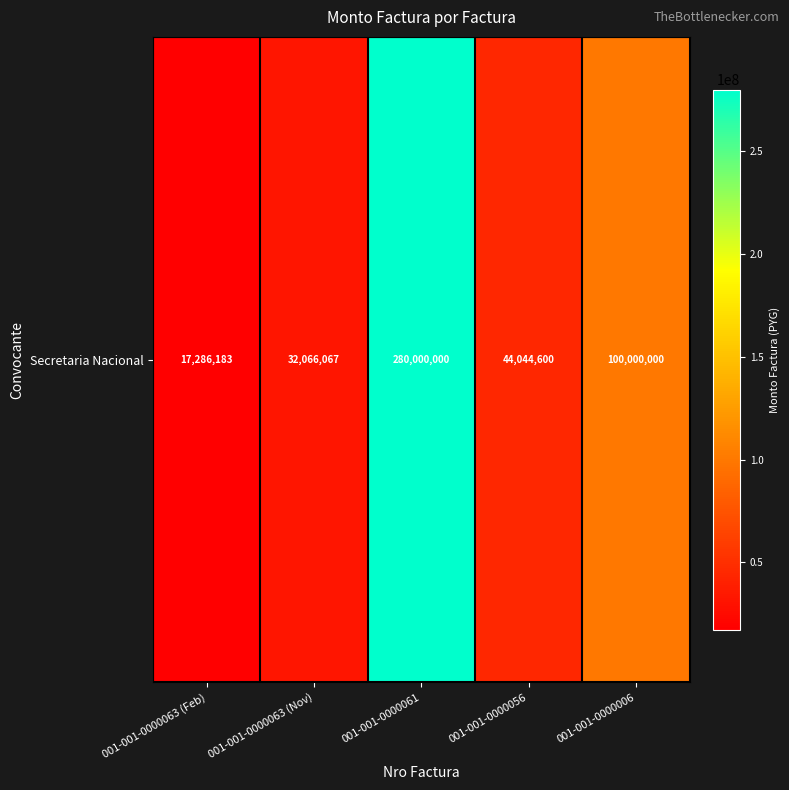

List the labels in order of value, largest first.

001-001-0000061, 001-001-0000006, 001-001-0000056, 001-001-0000063 (Nov), 001-001-0000063 (Feb)